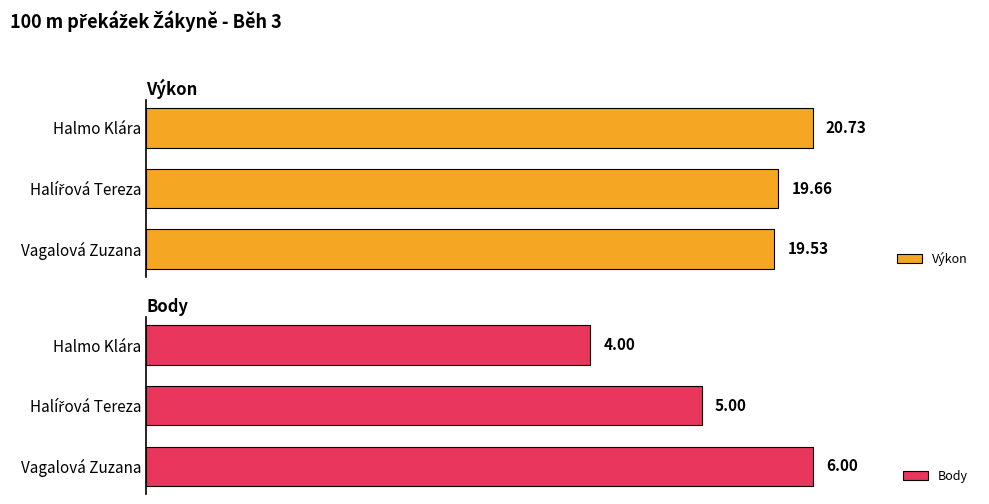

How many series are shown in this chart?

2